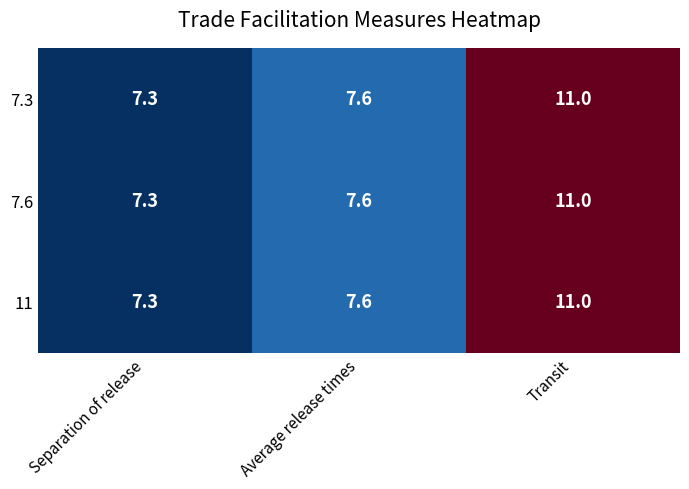

The value of 11 at Separation of release is 10.6. True or false?

False